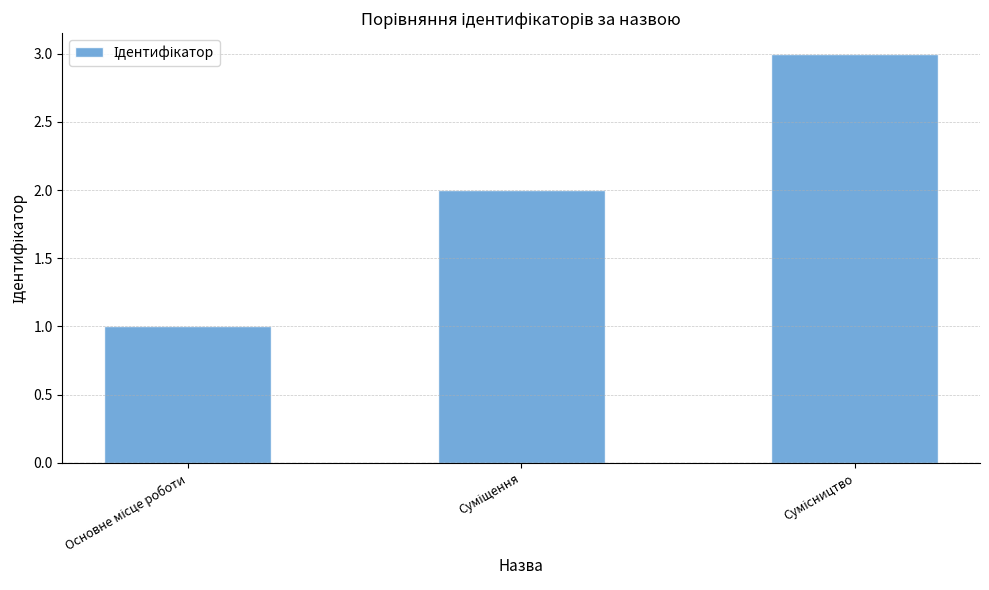

Count the number of categories in the chart.

3